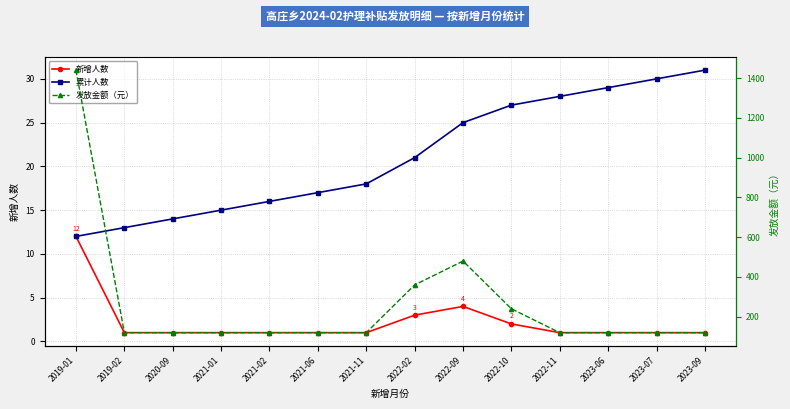

True or false: 新增人数 has a value of 0 at 2023-06.

False